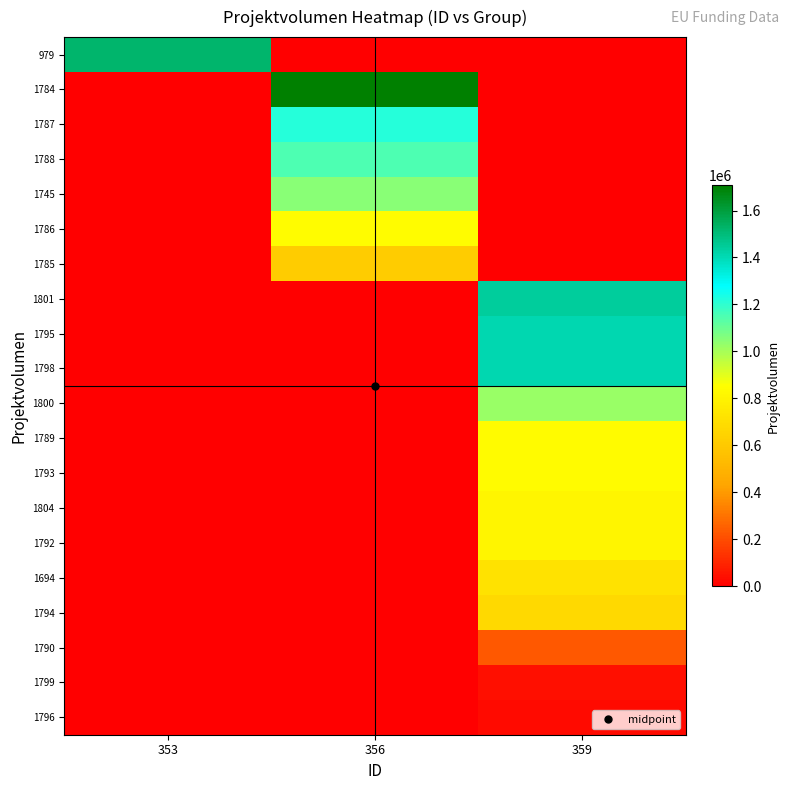

What is the total value across all series at 356?

6587490